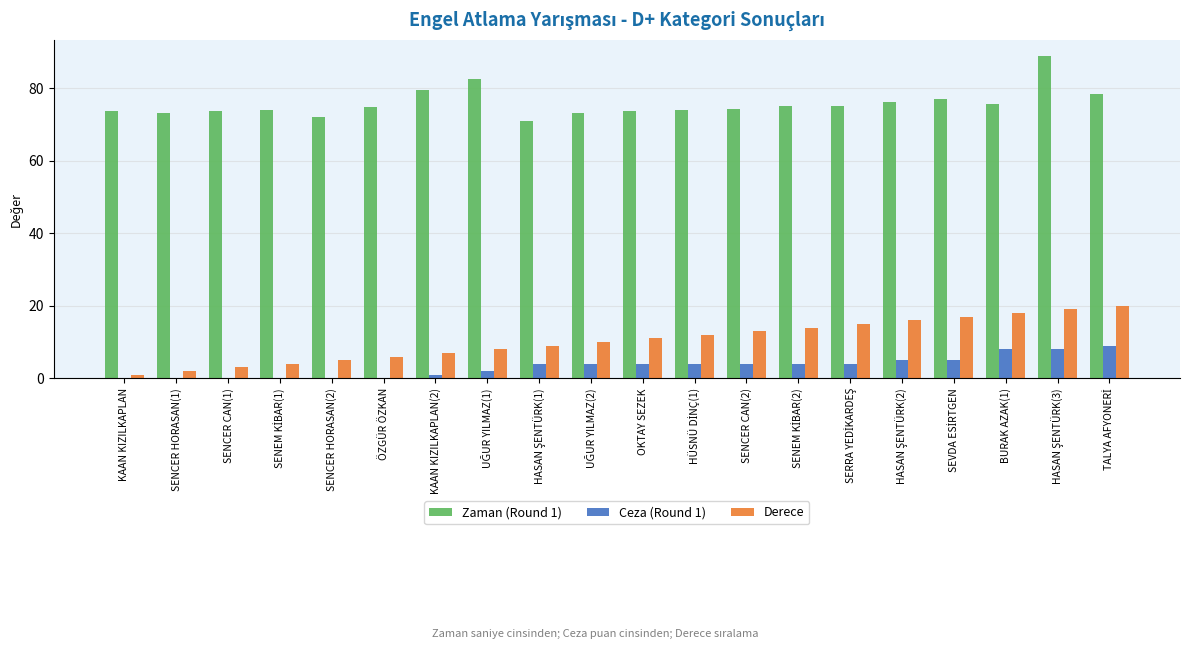

What is the difference between the Ceza (Round 1) values at OKTAY SEZEK and ÖZGÜR ÖZKAN?

4.0